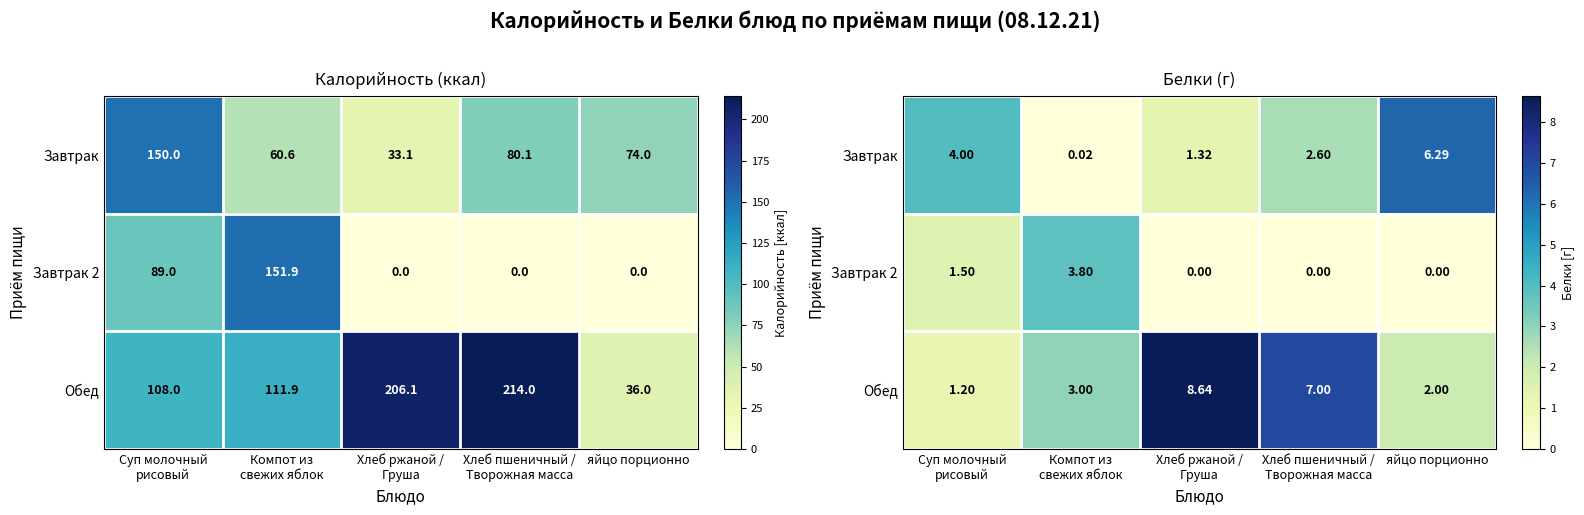

Count the number of categories in the chart.

5